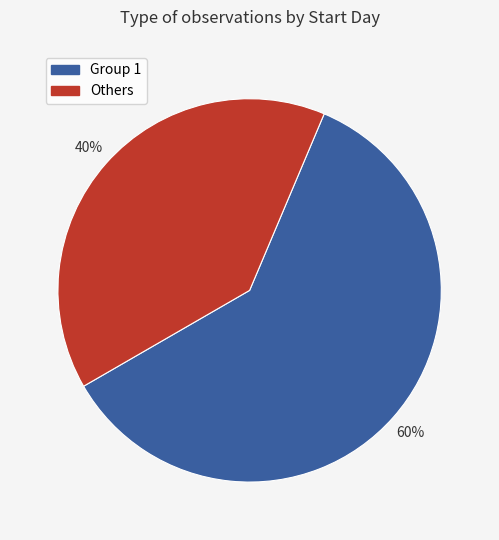

To the nearest percent, what is the average slice percentage?

50%